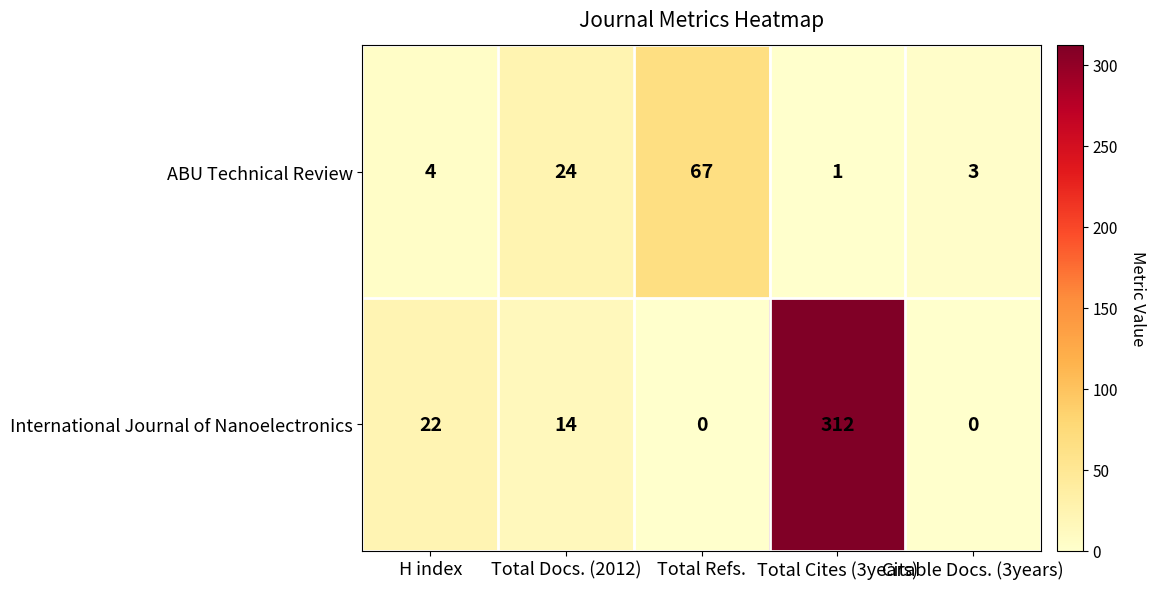

List the series in order of their peak value, highest first.

International Journal of Nanoelectronics, ABU Technical Review